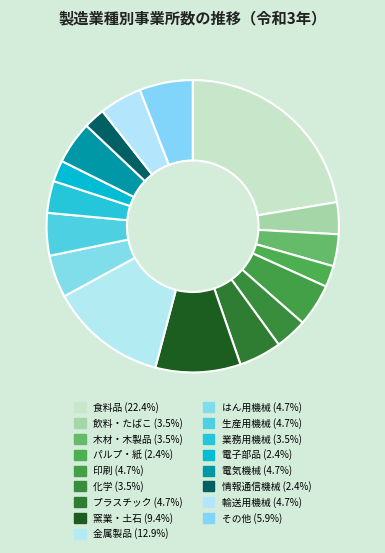

Is there a majority slice in this chart?

No